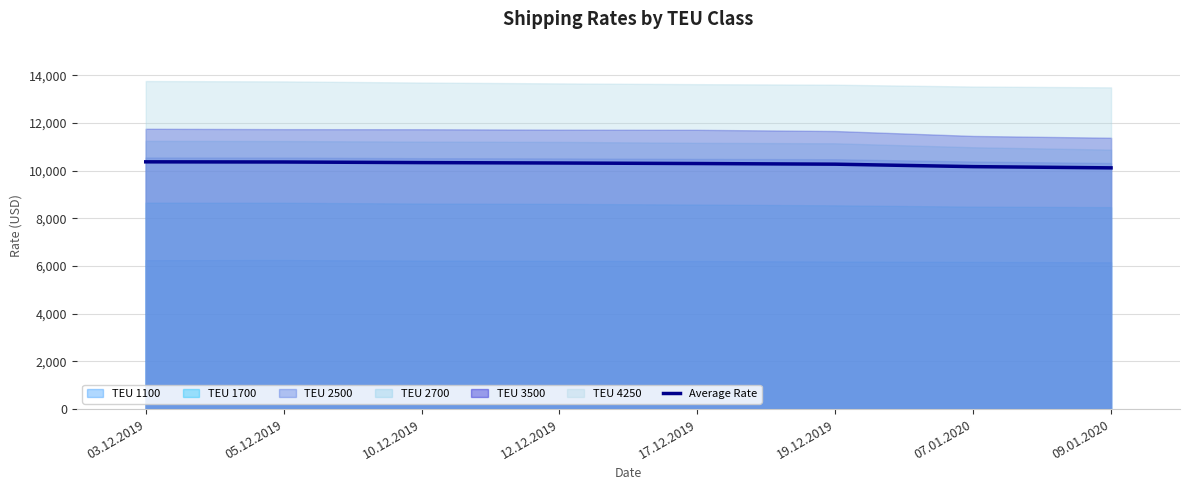

Rank the categories by value from lowest to highest.

09.01.2020, 07.01.2020, 19.12.2019, 17.12.2019, 12.12.2019, 10.12.2019, 05.12.2019, 03.12.2019